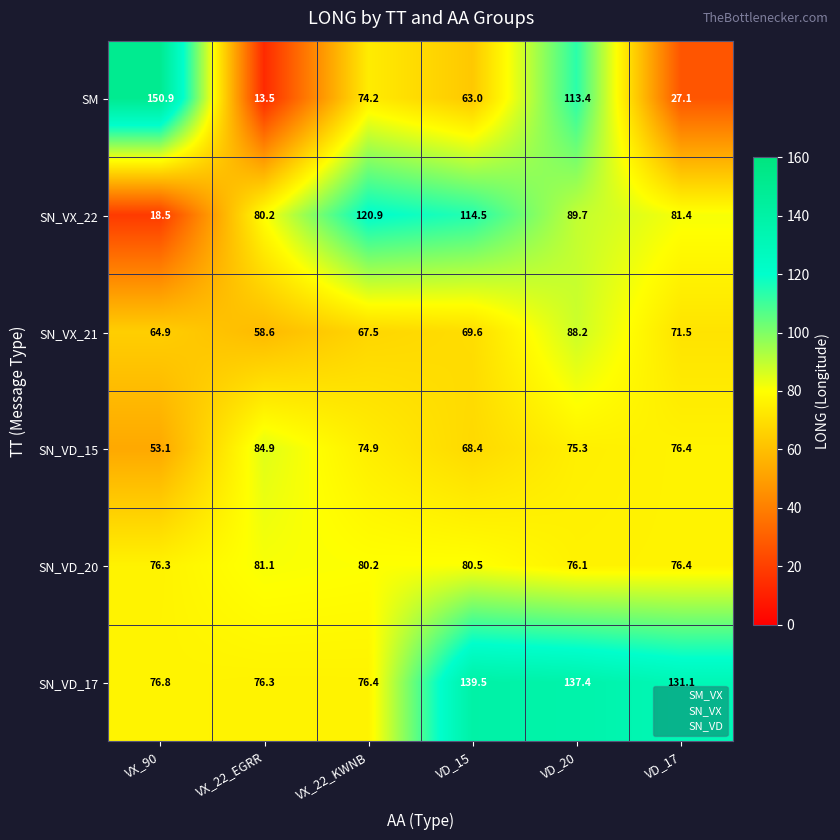

Rank the series by their maximum value, from lowest to highest.

SN_VD_20, SN_VD_15, SN_VX_21, SN_VX_22, SN_VD_17, SM